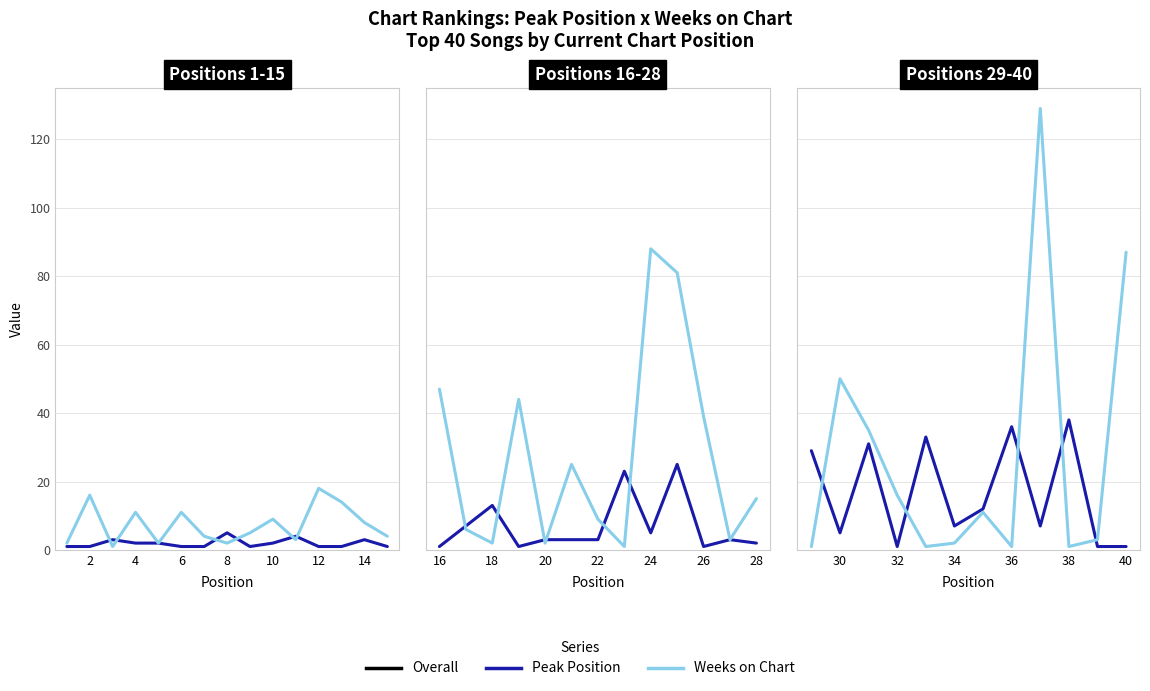

How many distinct data groups are displayed?

2